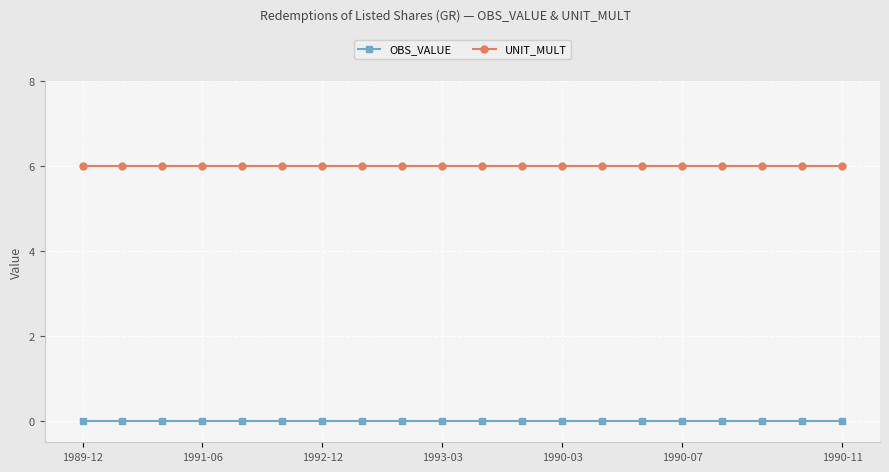

What is the greatest value displayed?

6